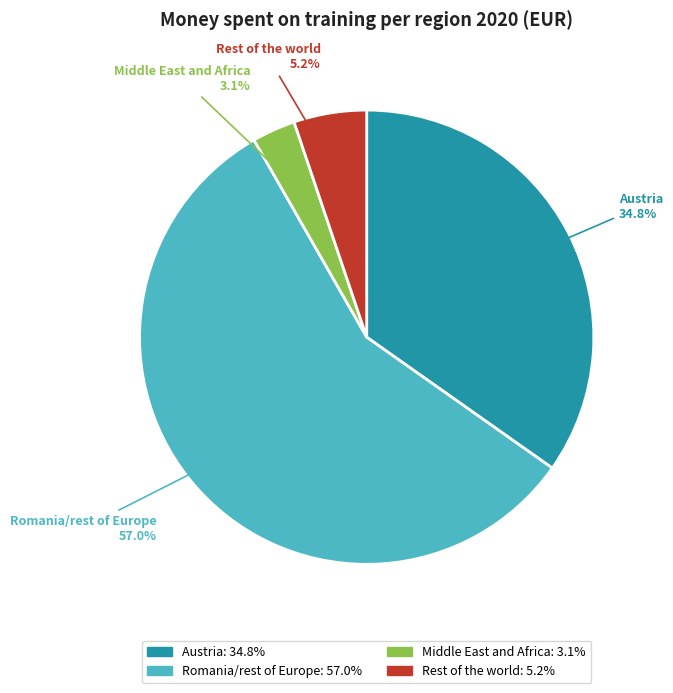

To the nearest percent, what portion does Austria represent?

35%